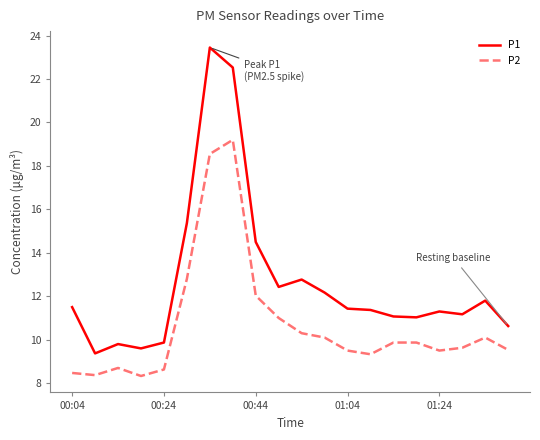

What is the minimum value for P1?

9.4